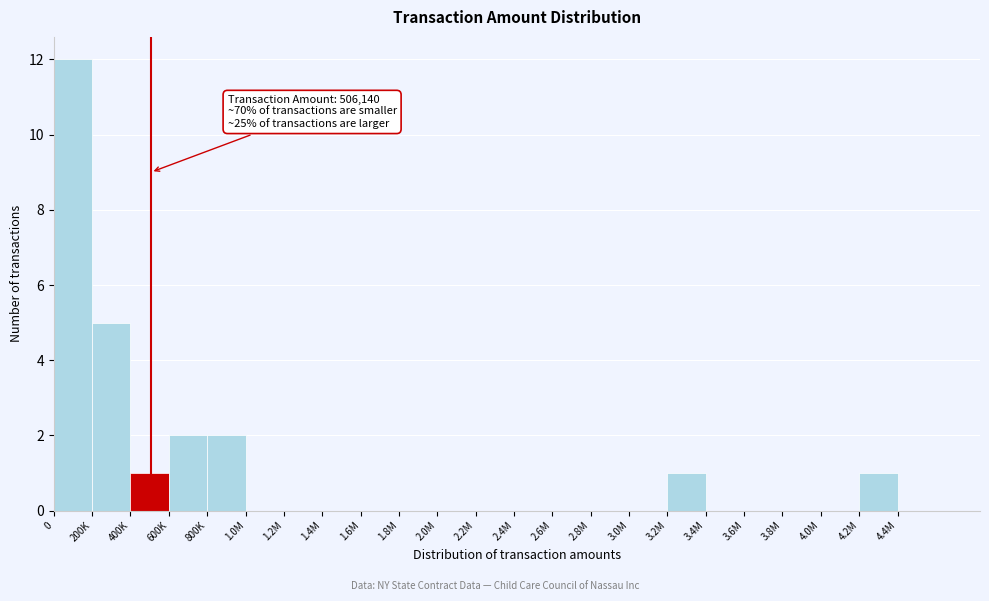

Reading right to left, transcribe all the data shown in this chart.

4.4M=0	4.2M=1	4.0M=0	3.8M=0	3.6M=0	3.4M=0	3.2M=1	3.0M=0	2.8M=0	2.6M=0	2.4M=0	2.2M=0	2.0M=0	1.8M=0	1.6M=0	1.4M=0	1.2M=0	1.0M=0	800K=2	600K=2	400K=1	200K=5	0=12